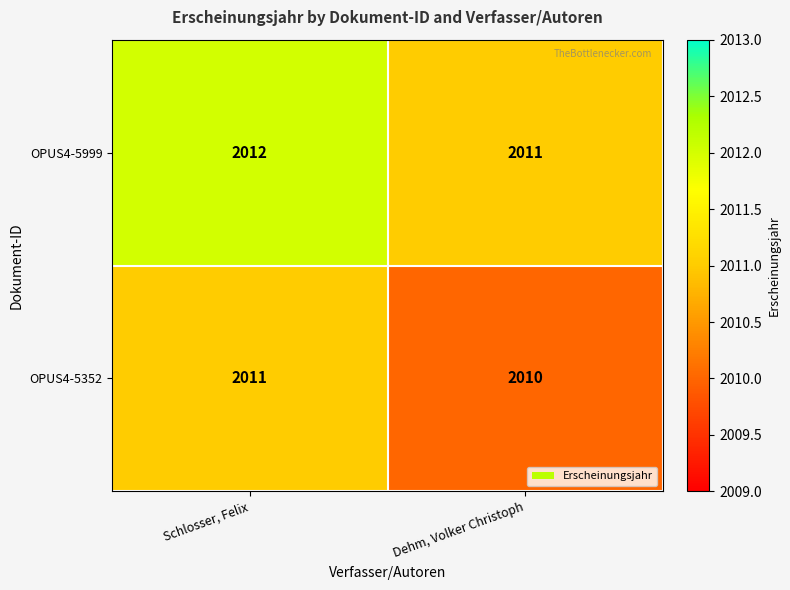

Count the number of categories in the chart.

2